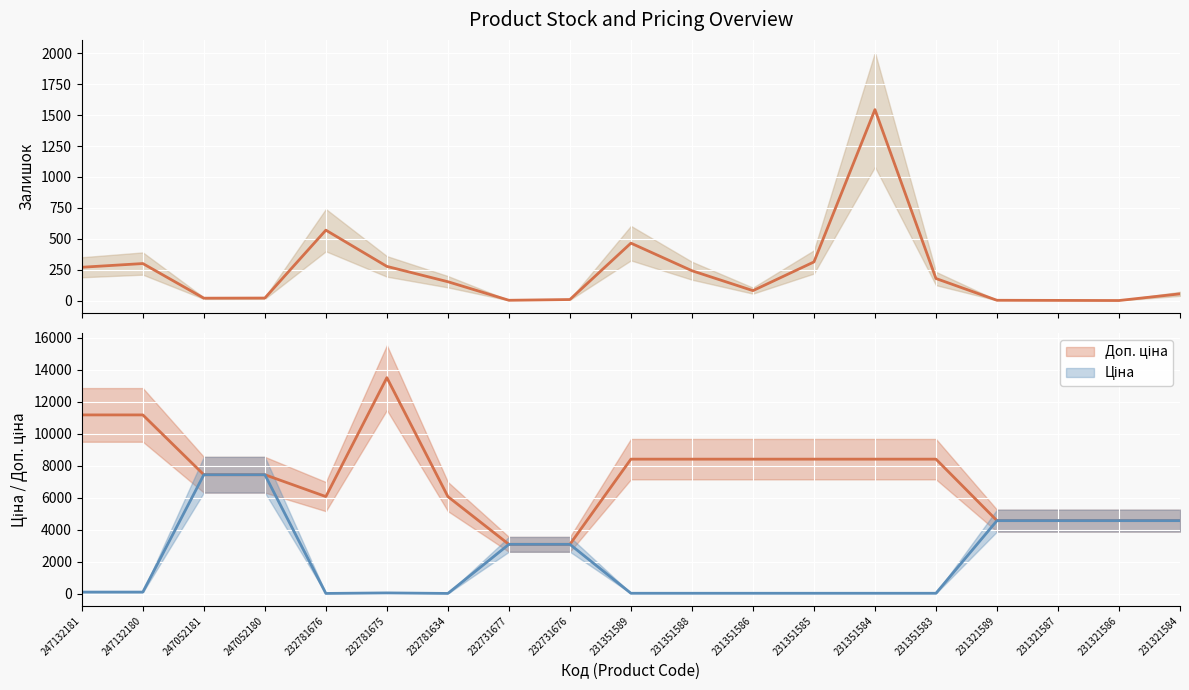

True or false: Доп. ціна has a value of 8408.0 at 231351586.

True